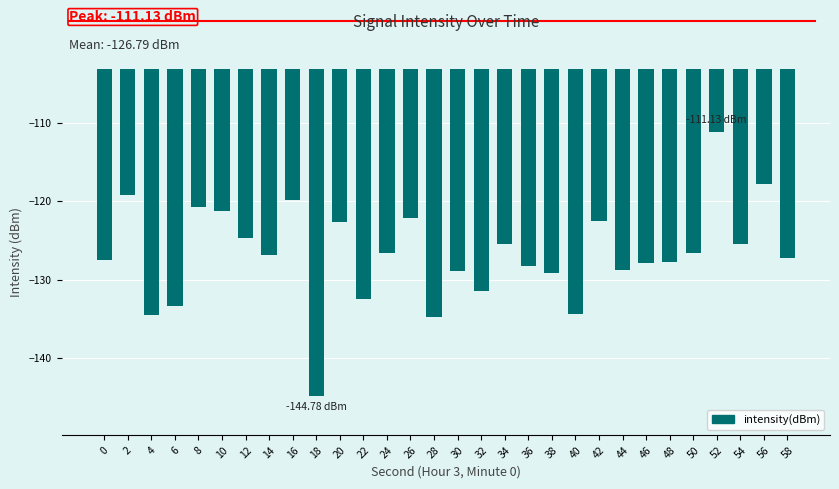

What is the change in value from 44 to 56?

+10.9